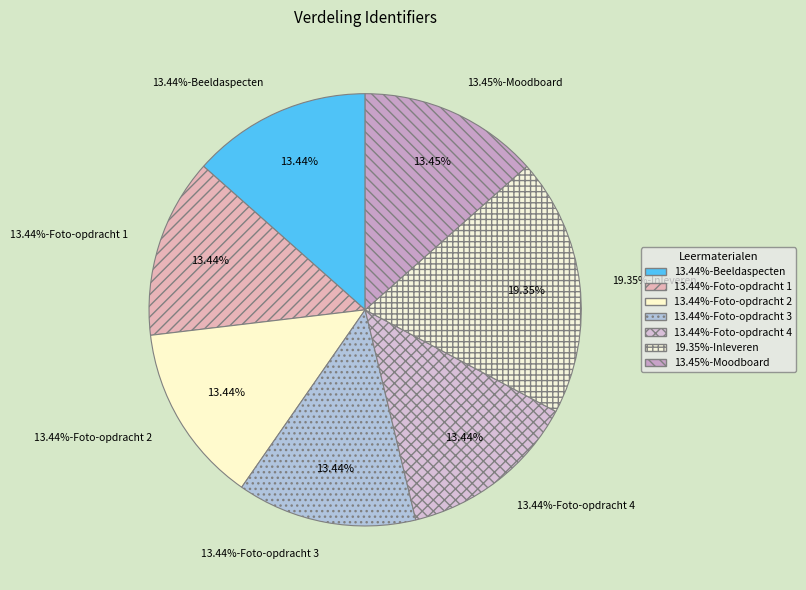

How many slices are in this pie chart?

7